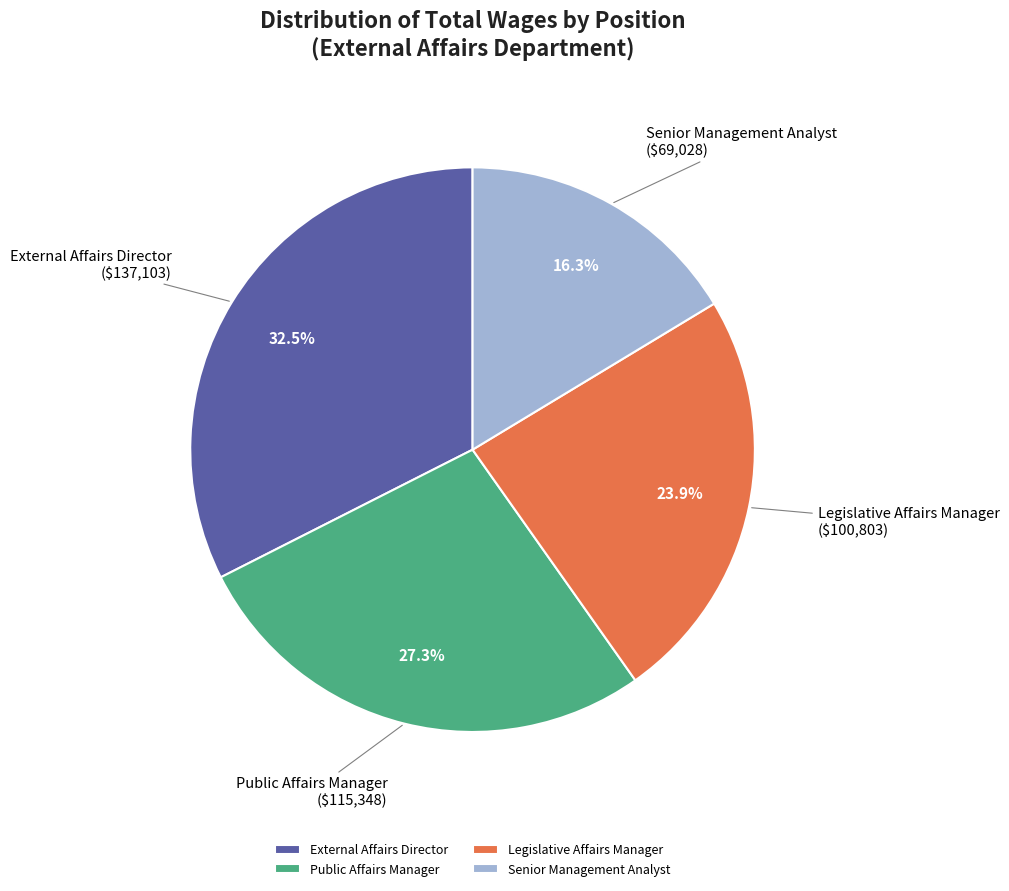

True or false: Legislative Affairs Manager accounts for 17% of the total.

False